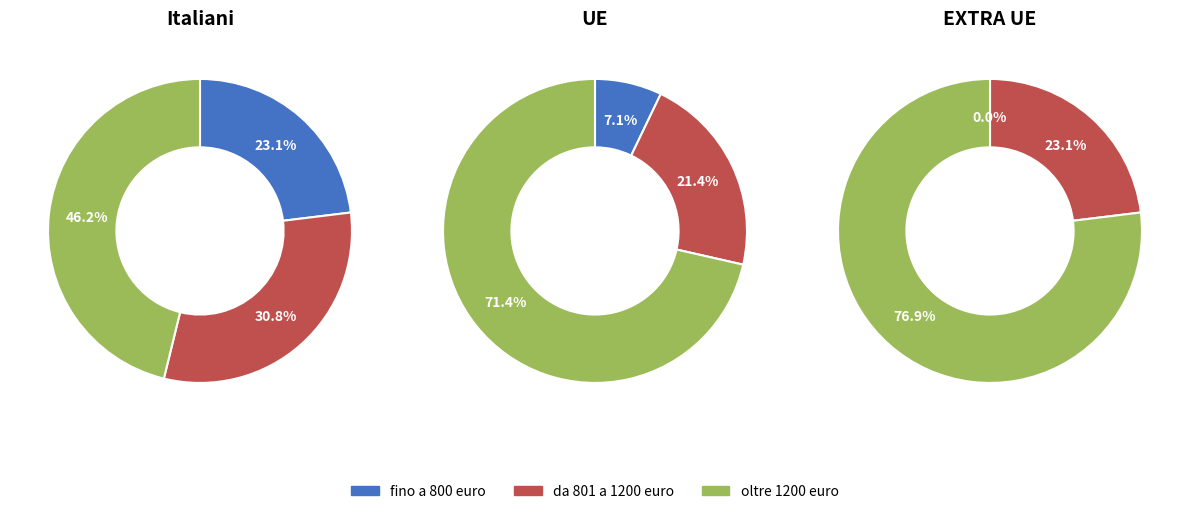

The 28 slice represents 17% of the pie. True or false?

False